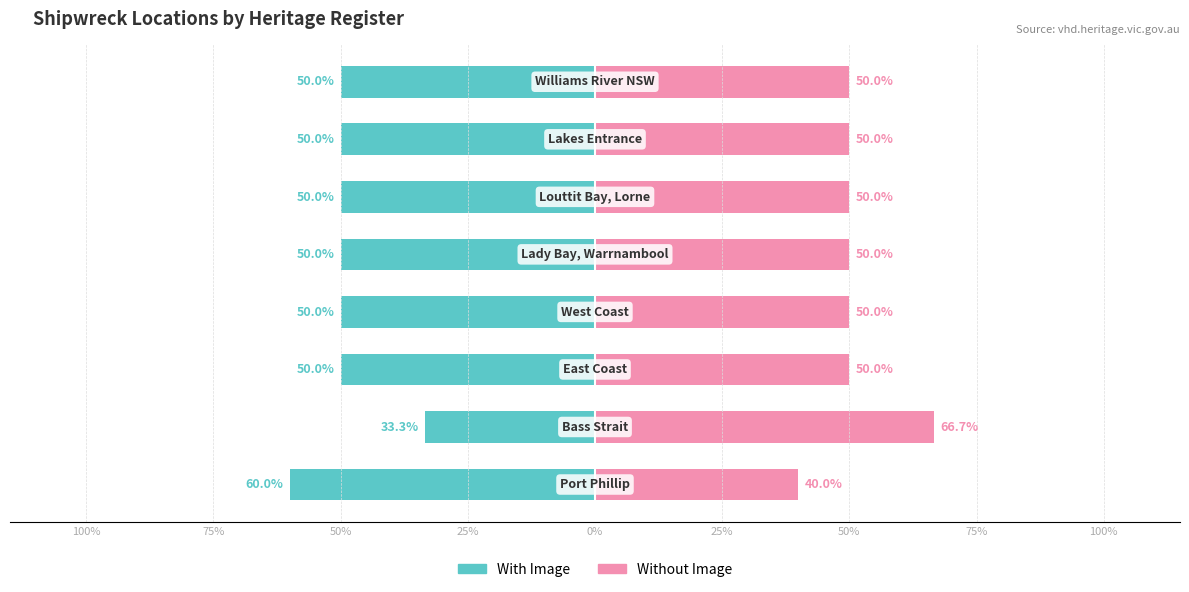

How many data points in With Image are above -50?

1